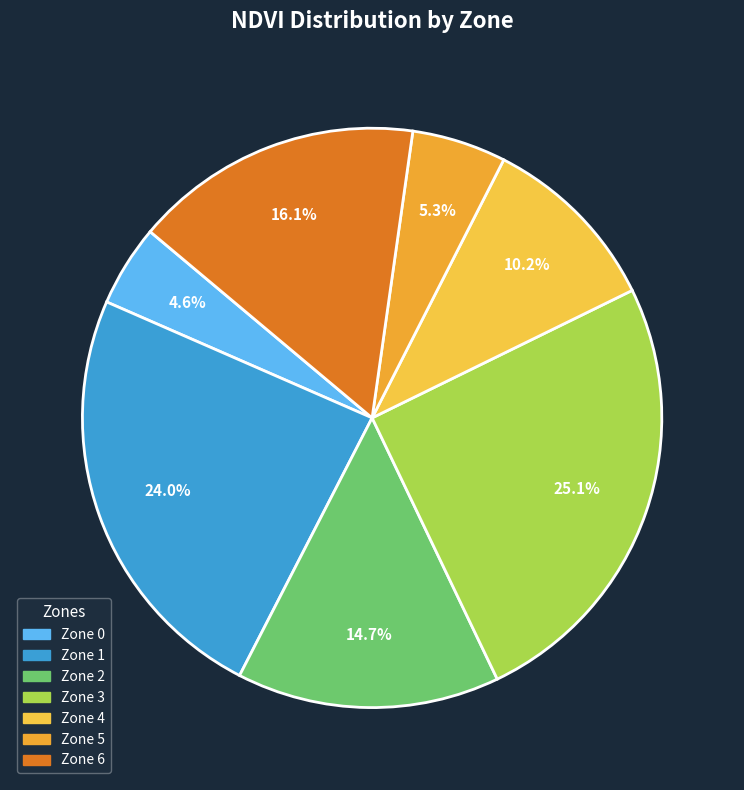

True or false: Zone 6 accounts for 8% of the total.

False